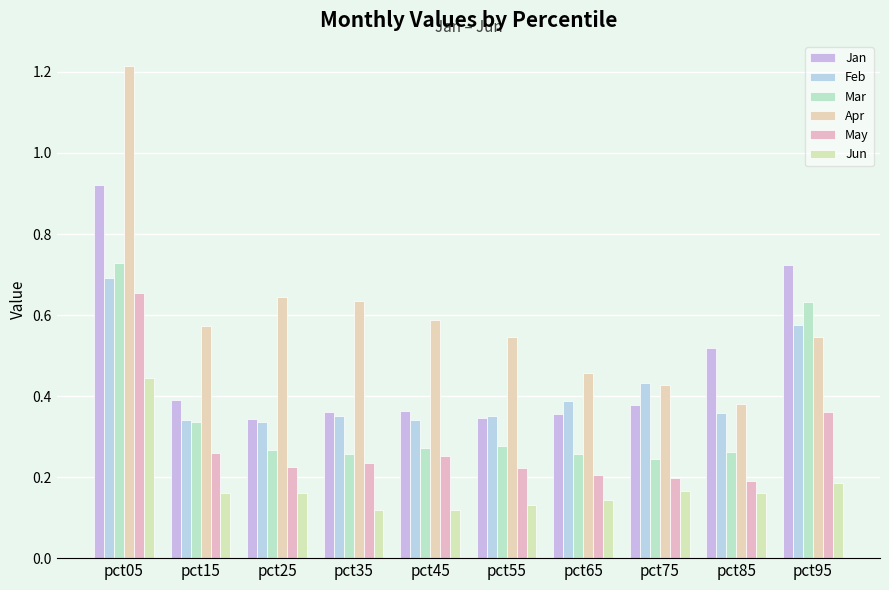

Between pct15 and pct65, which series saw the biggest shift?

Apr